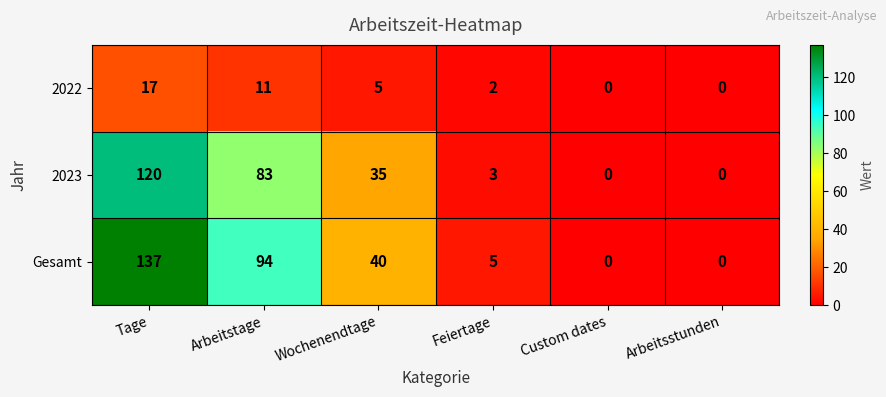

What is the difference between the maximum and minimum values in the 2022 series?

17